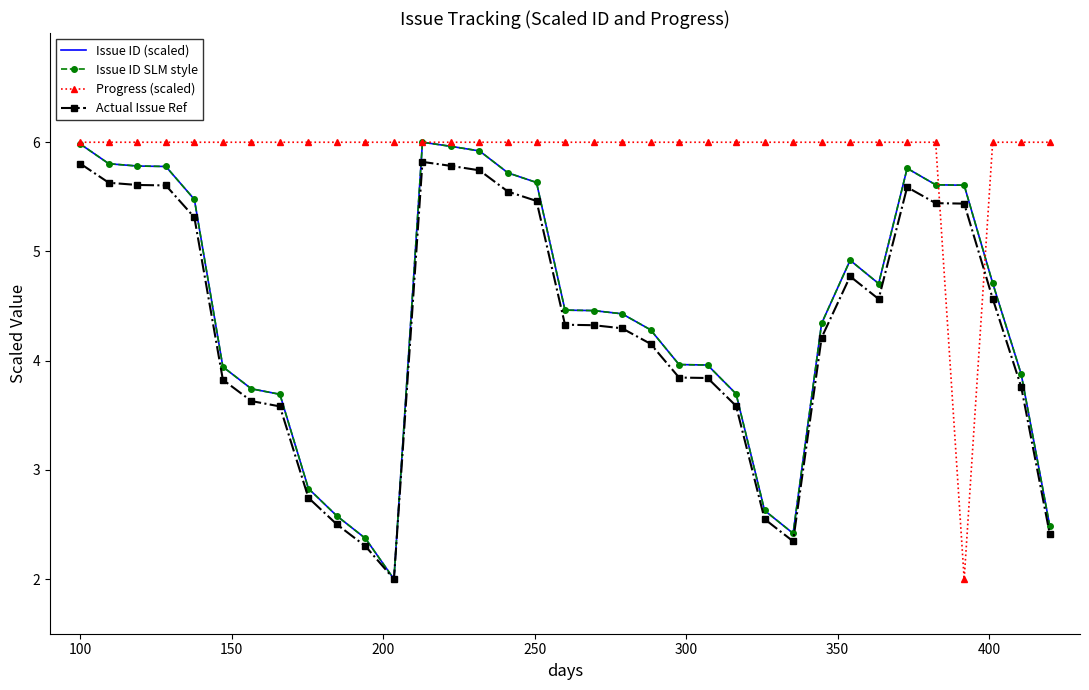

True or false: Issue ID (scaled) and Issue ID SLM style intersect in this chart.

False